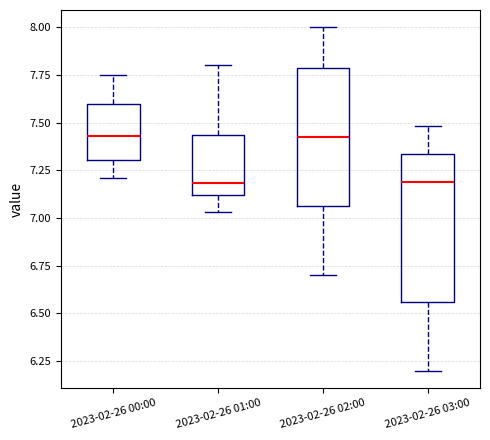

Reading left to right, transcribe this box plot: for each box, give where its median line is, the range the box spans, and where its two whiskers end, as read against the y-axis. The values are not printed on the chart, so give them approximately, as read against the axis.

2023-02-26 00:00: median 7.45, box 7.30 to 7.60, whiskers 7.20 to 7.75
2023-02-26 01:00: median 7.20, box 7.10 to 7.45, whiskers 7.05 to 7.80
2023-02-26 02:00: median 7.45, box 7.05 to 7.80, whiskers 6.70 to 8.00
2023-02-26 03:00: median 7.20, box 6.55 to 7.35, whiskers 6.20 to 7.50